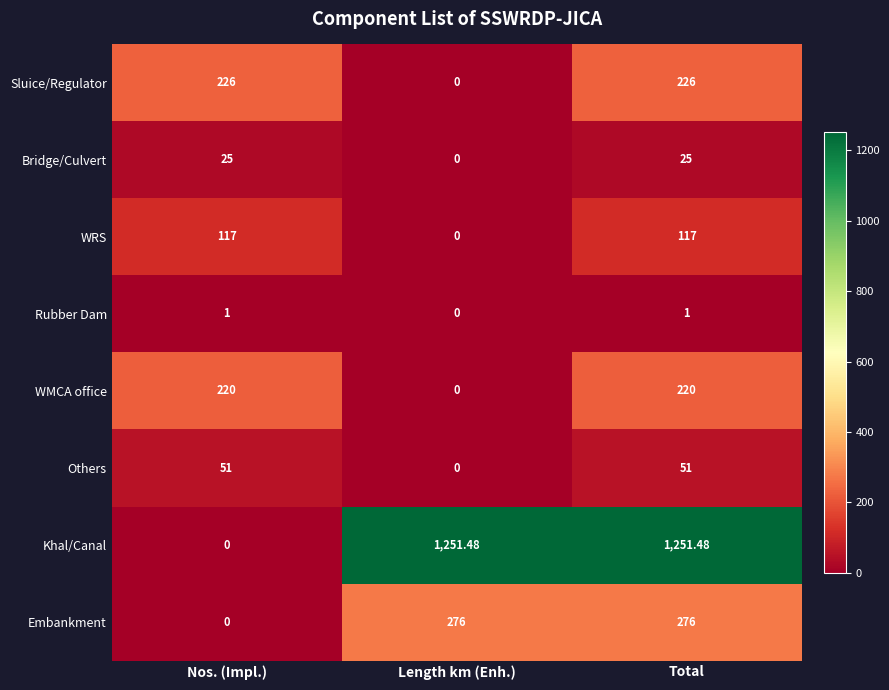

At Total, list the series in order from largest to smallest.

Khal/Canal, Embankment, Sluice/Regulator, WMCA office, WRS, Others, Bridge/Culvert, Rubber Dam